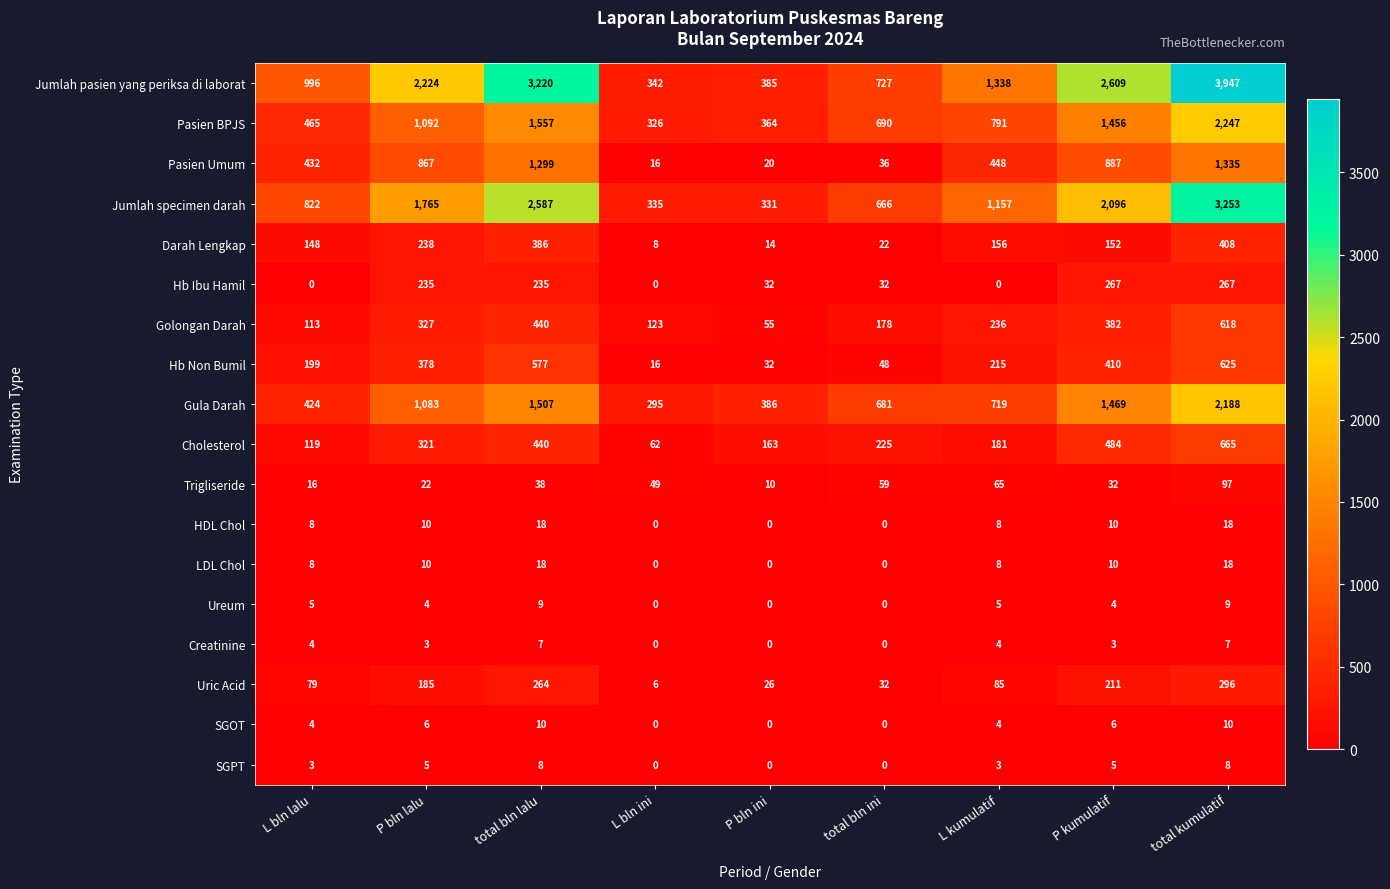

Is it true that Darah Lengkap equals 14 at P bln ini?

True